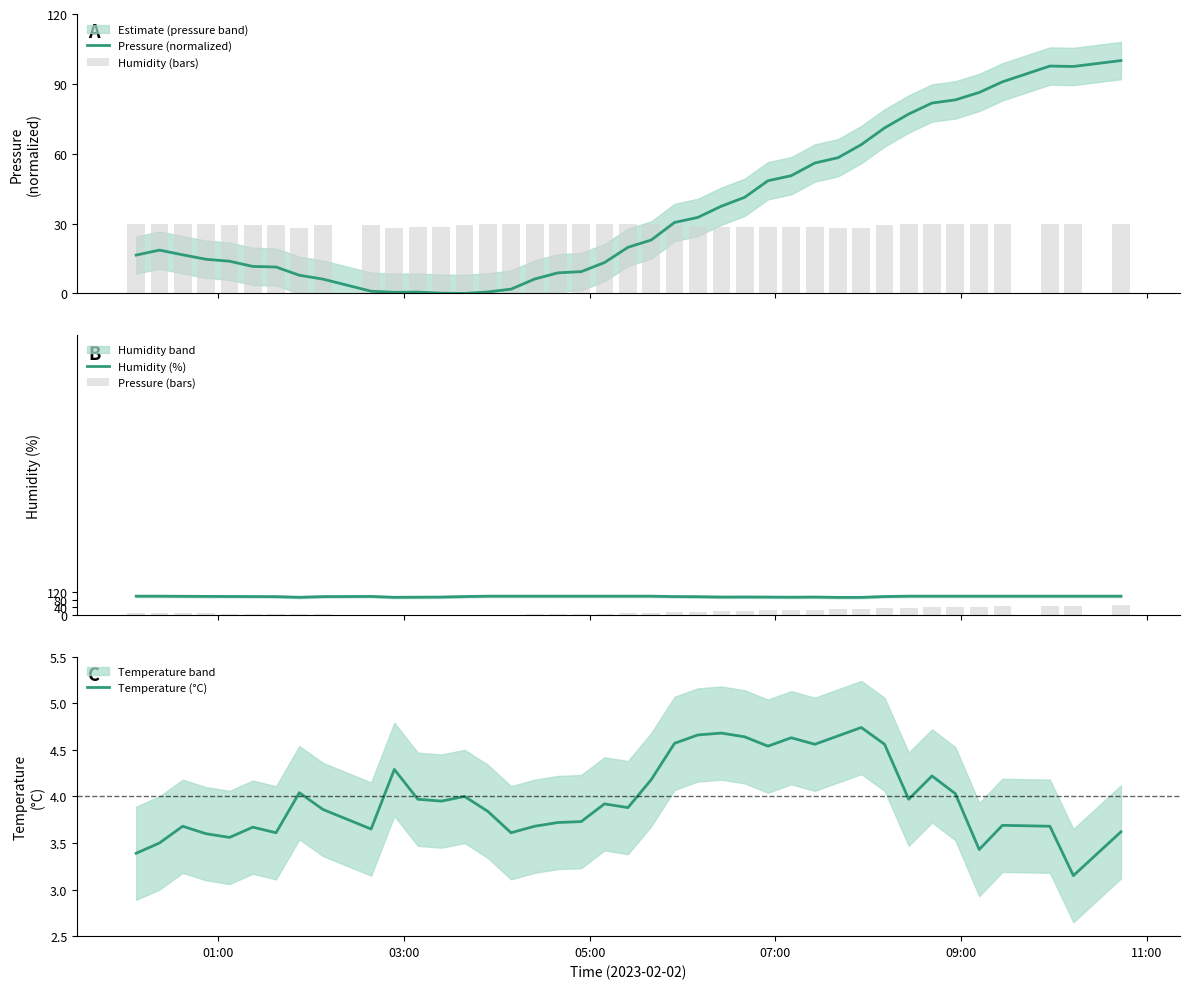

Which series has the largest total across all categories?

Humidity (%)